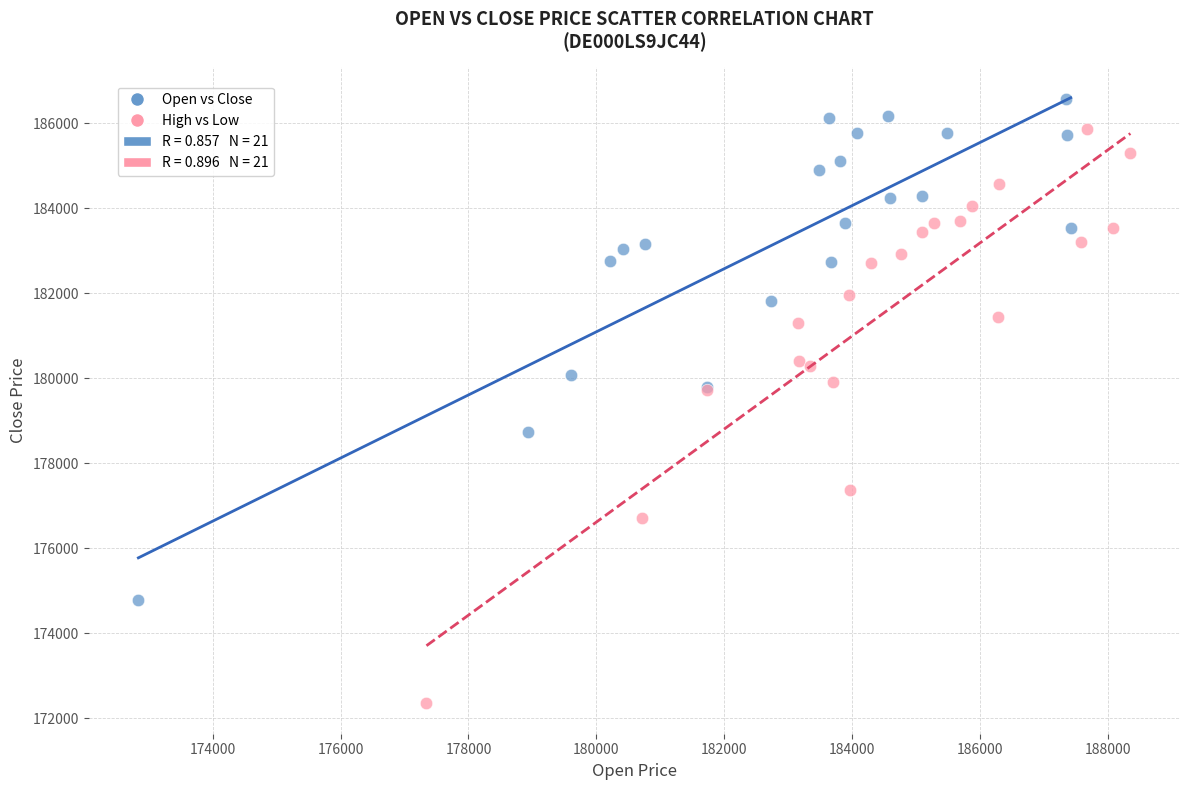

Which series has the widest spread of Y values?

High vs Low